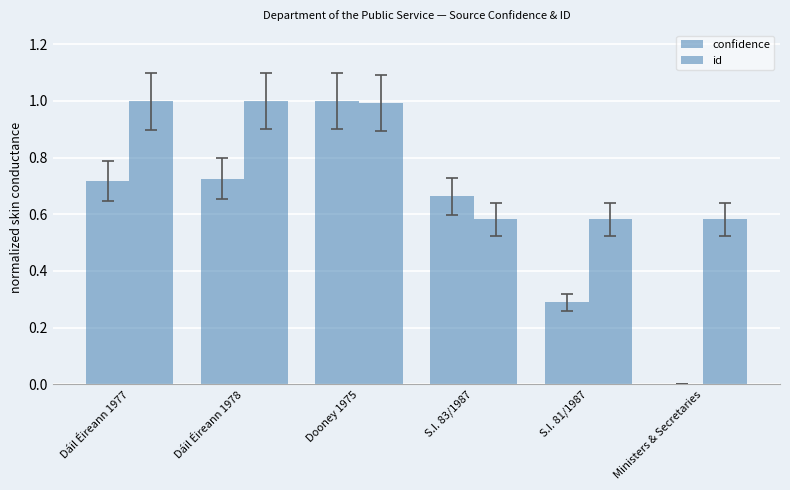

What is the difference between the confidence values at S.I. 81/1987 and S.I. 83/1987?

0.4